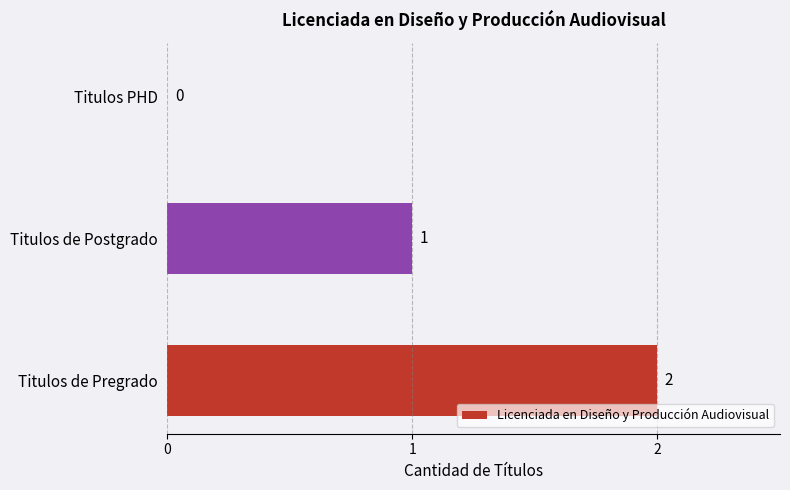

What is the sum of all values?

3